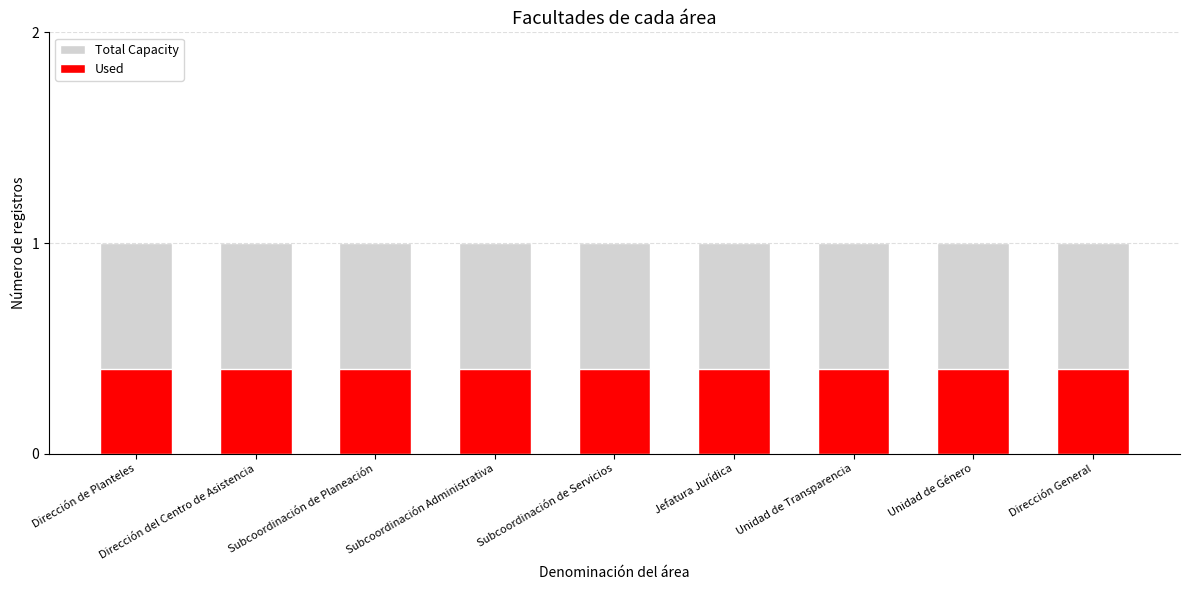

The Total Capacity series shows 1.0 at Dirección del Centro de Asistencia. True or false?

True